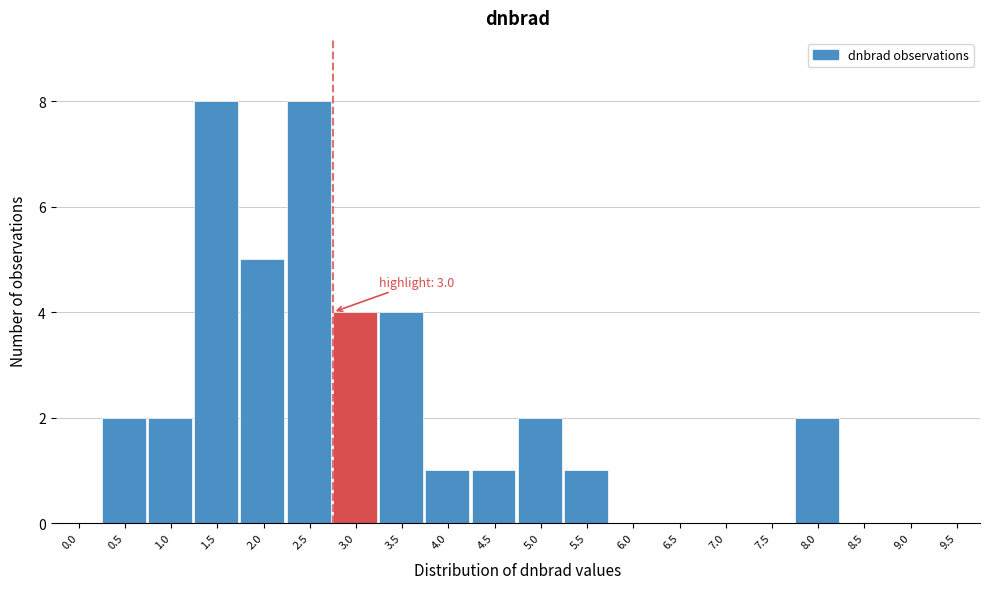

Reading right to left, extract all data points from this chart.

9.5=0	9.0=0	8.5=0	8.0=2	7.5=0	7.0=0	6.5=0	6.0=0	5.5=1	5.0=2	4.5=1	4.0=1	3.5=4	3.0=4	2.5=8	2.0=5	1.5=8	1.0=2	0.5=2	0.0=0